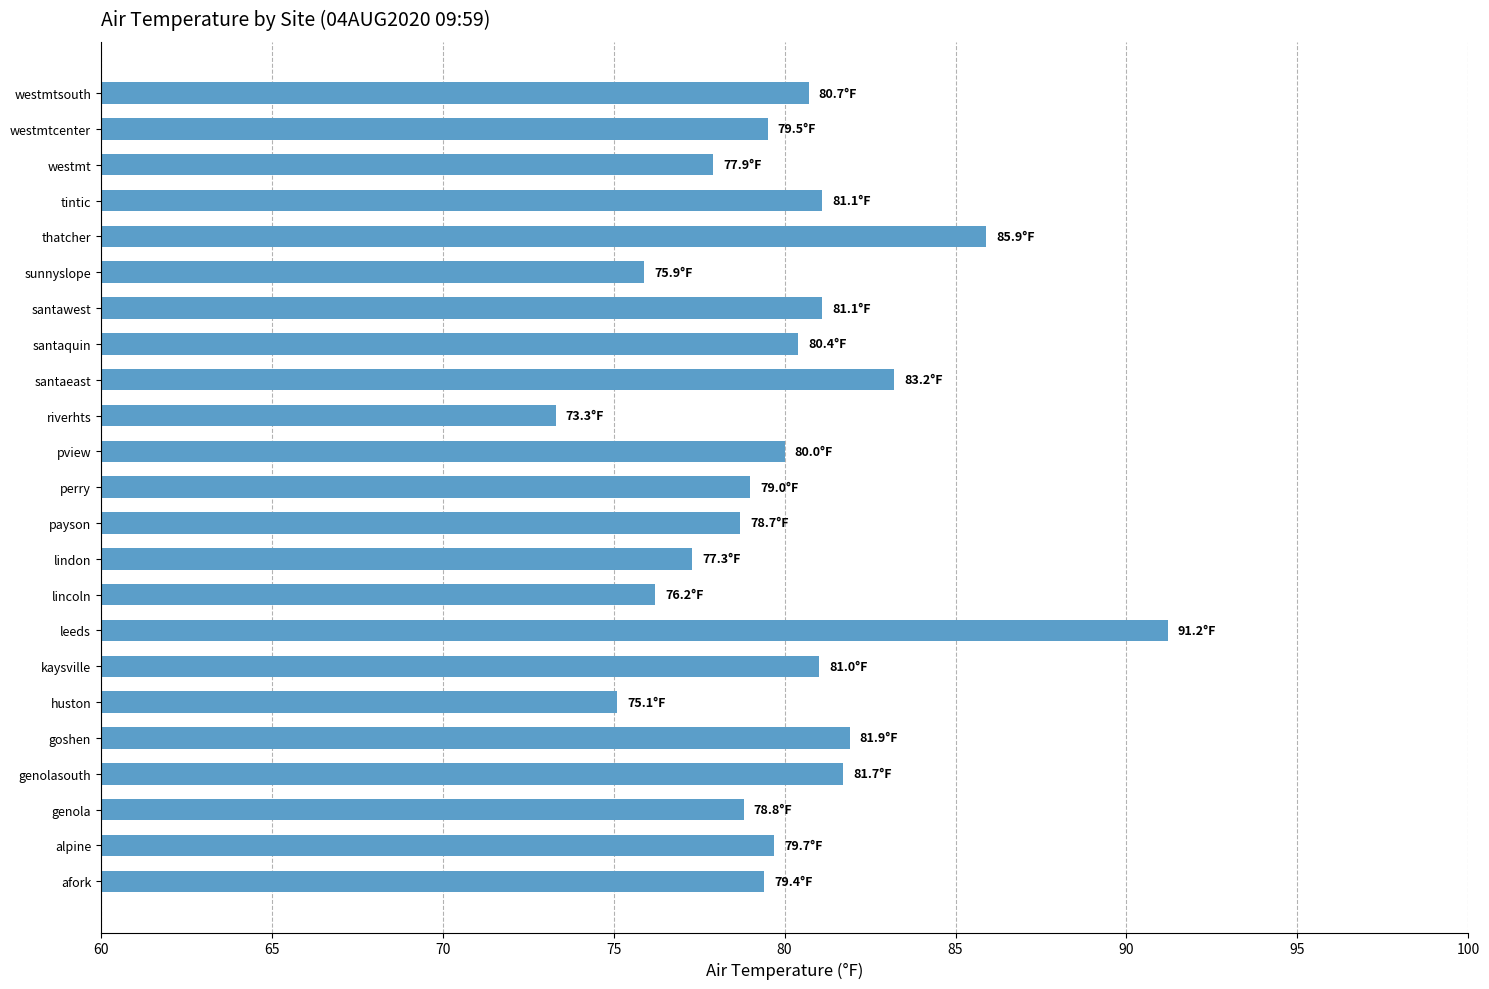

What is the average value?

80.0